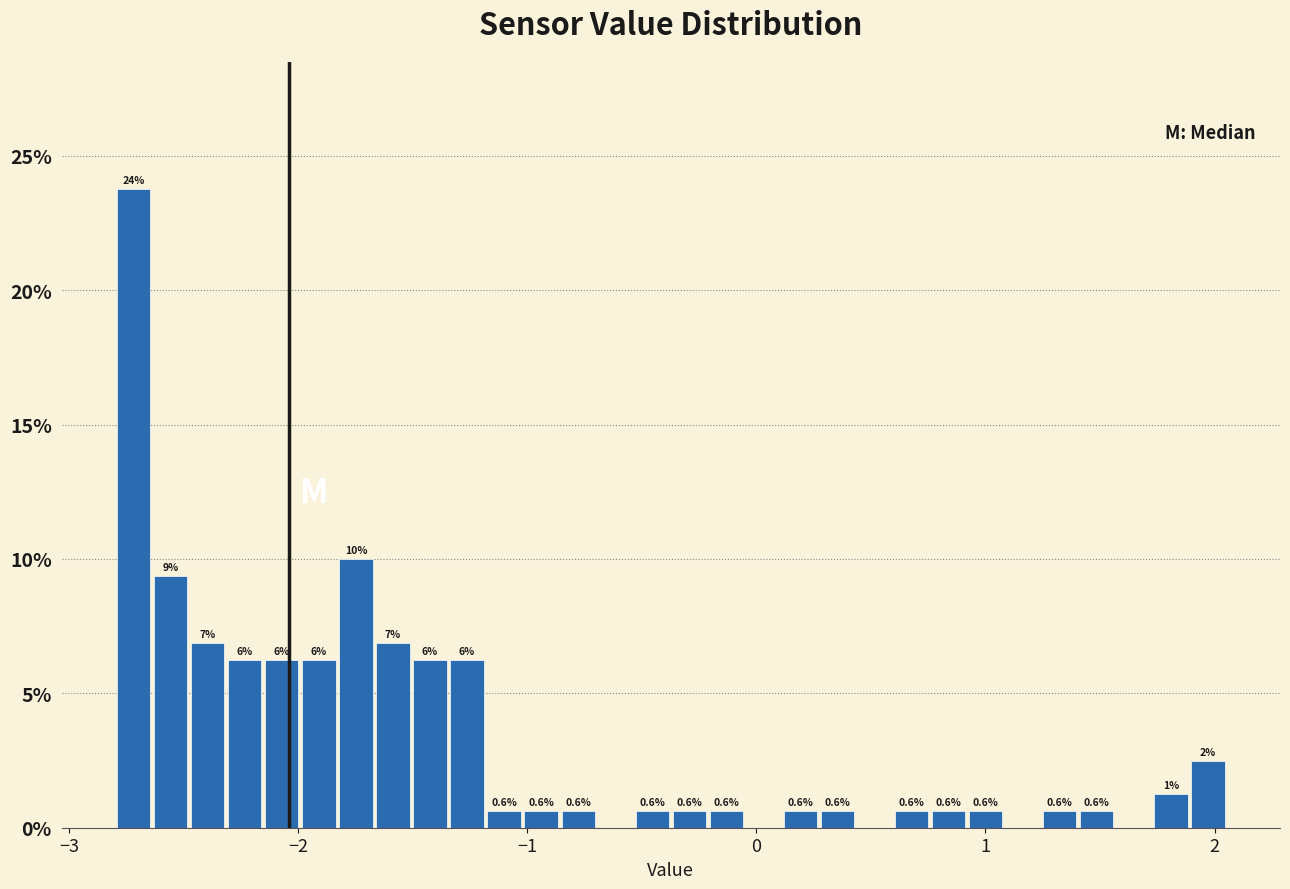

Read against the x-axis, roughly where is the centre of the tallest bar?

-2.7